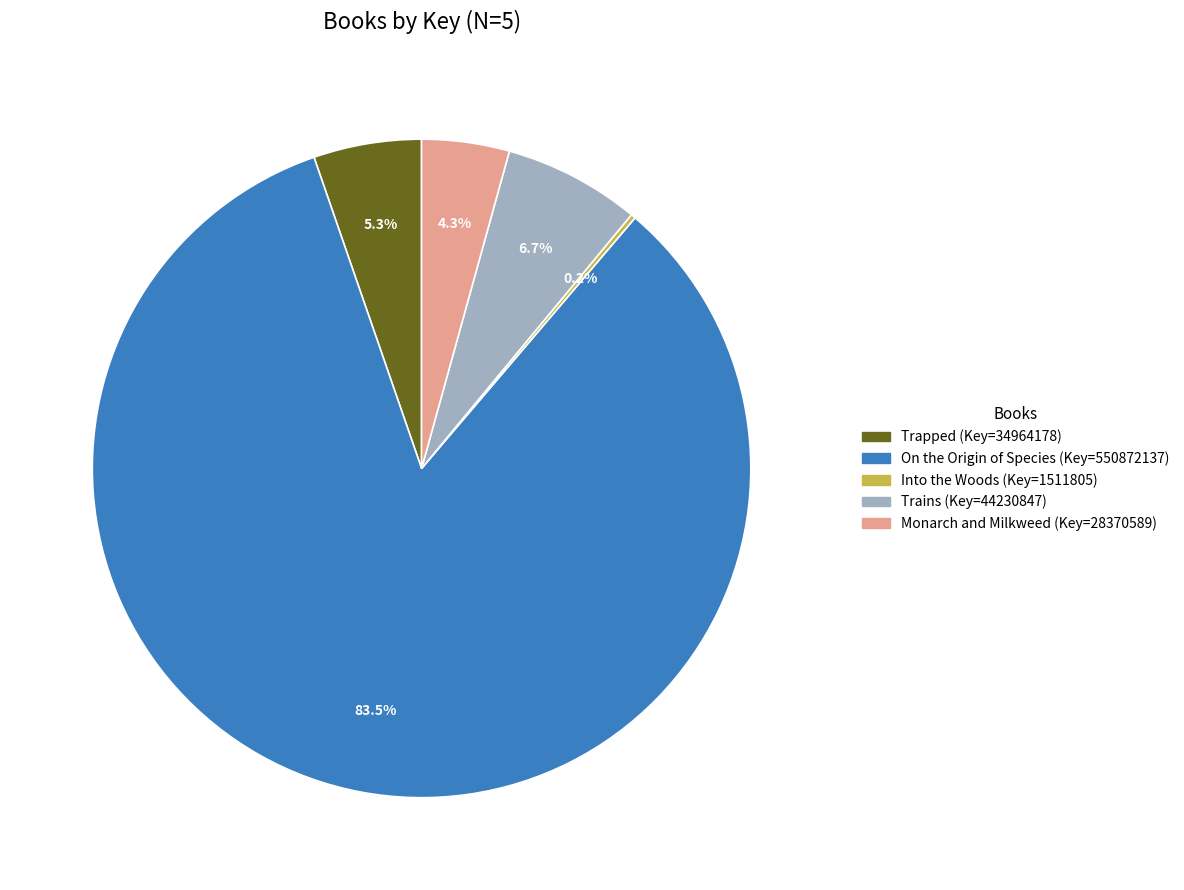

Between Monarch and Milkweed and Trains, which is larger?

Trains